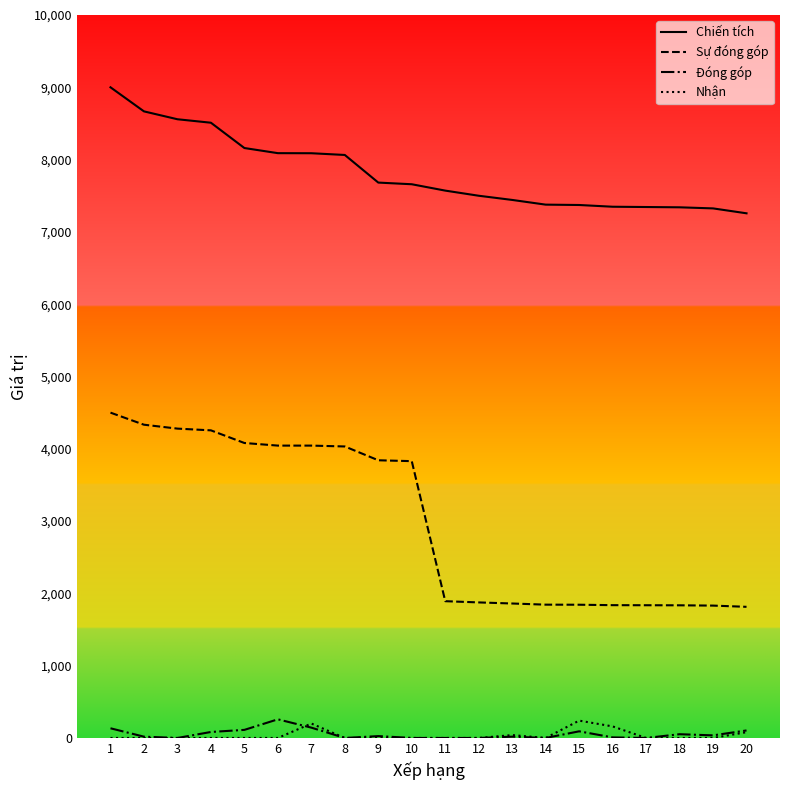

Is the value of Sự đóng góp at 3 greater than the value of Đóng góp at 13?

Yes